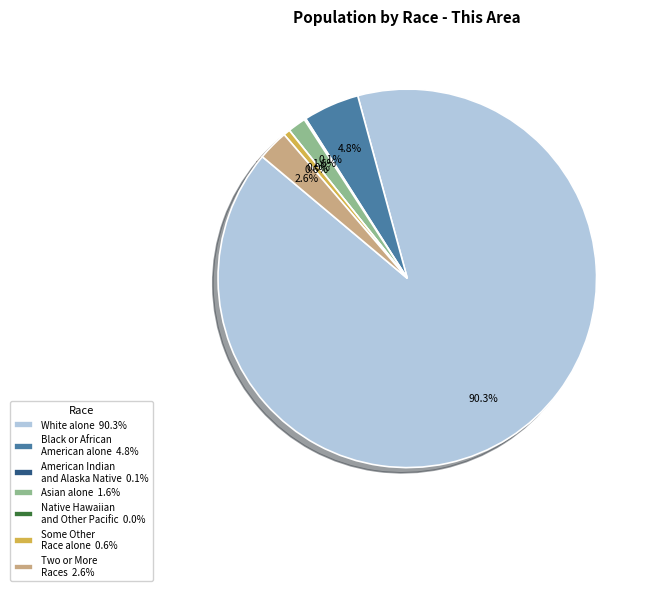

Is it true that Native Hawaiian and Other Pacific Islander is 0% of the pie?

True